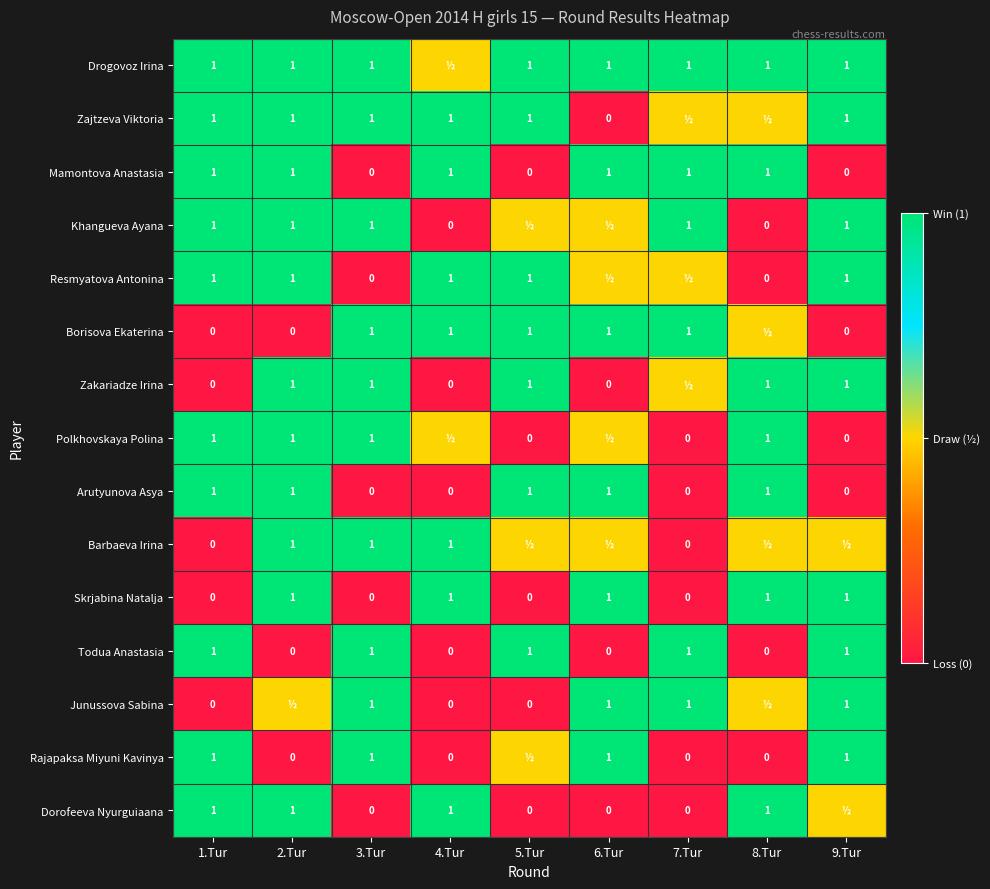

What value does the Todua Anastasia series have at 9.Tur?

1.0